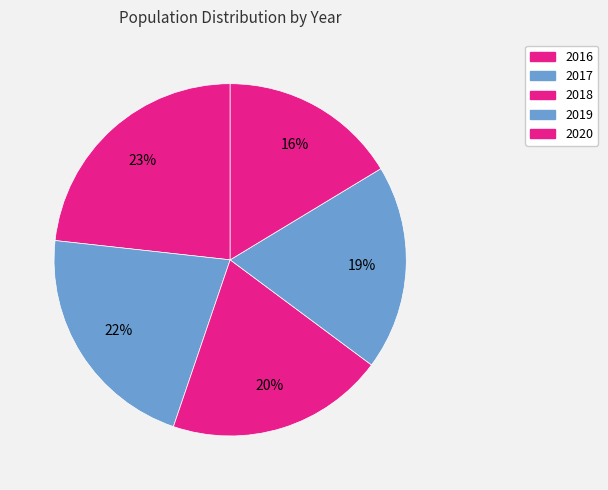

Which slice is the smallest?

2020